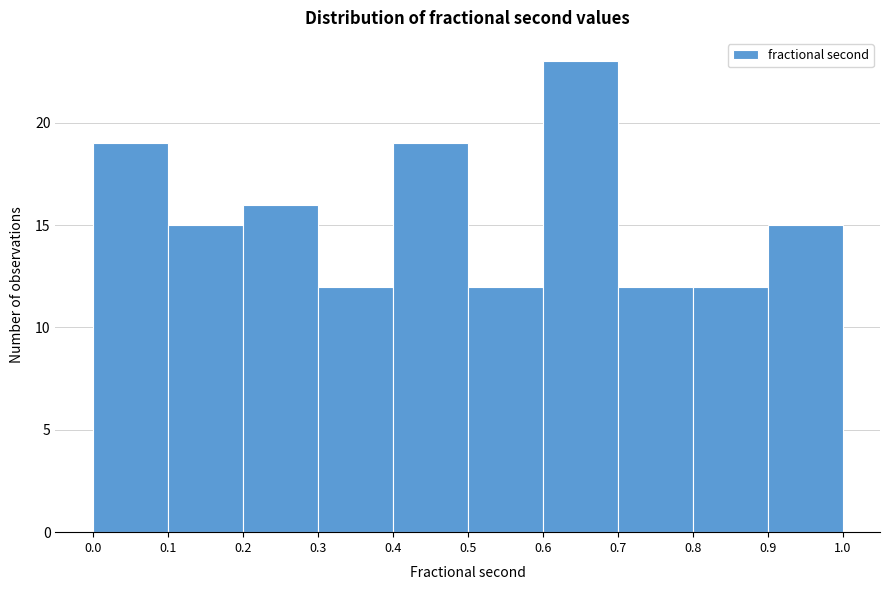

Reading left to right, transcribe this chart: for each bar, give the range it covers on the x-axis and its height. The values are not printed on the chart, so give them approximately, as read against the axis.

0.0 to 0.1: 19
0.1 to 0.2: 15
0.2 to 0.3: 16
0.3 to 0.4: 12
0.4 to 0.5: 19
0.5 to 0.6: 12
0.6 to 0.7: 23
0.7 to 0.8: 12
0.8 to 0.9: 12
0.9 to 1.0: 15